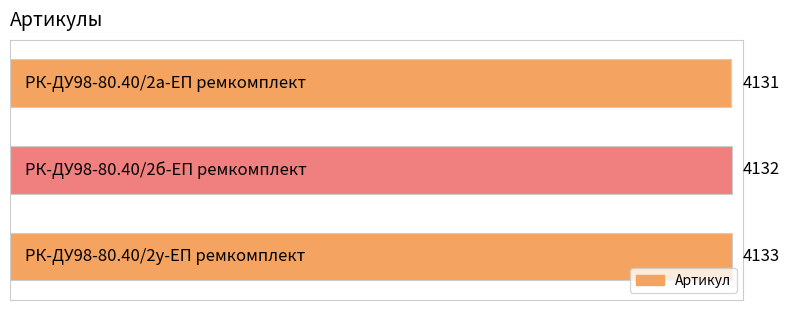

Does the chart contain stacked bars?

No